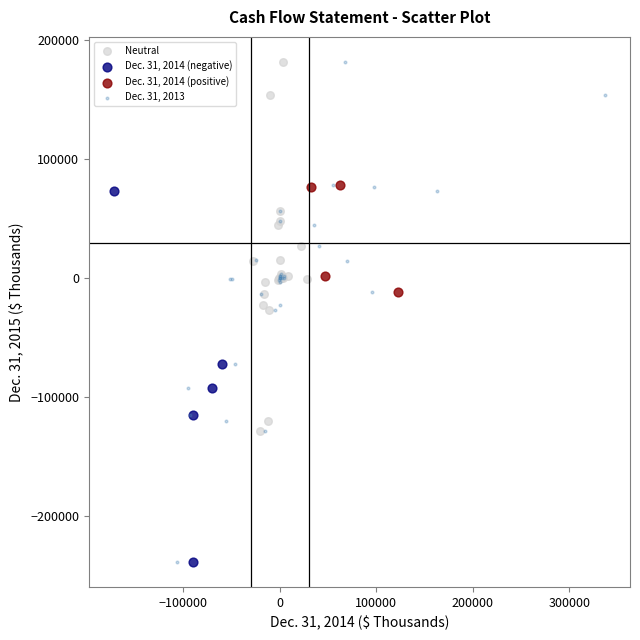

What are all the series names shown in the legend?

Neutral, Dec. 31, 2014 (negative), Dec. 31, 2014 (positive), Dec. 31, 2013